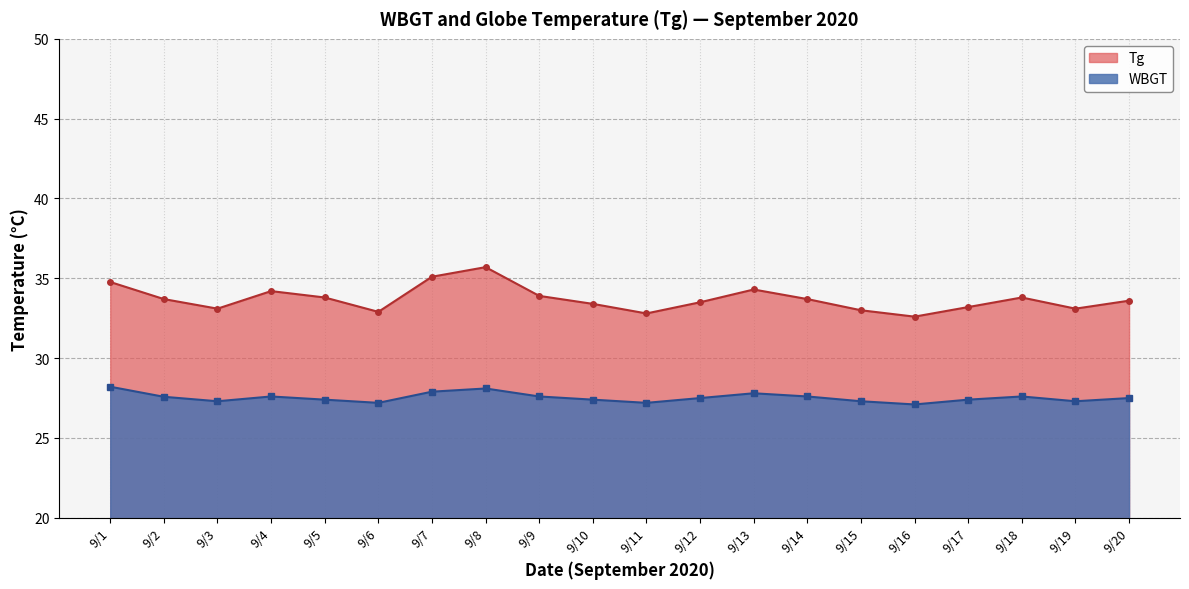

What is the spread (max minus min) of values at 9/20?

6.1